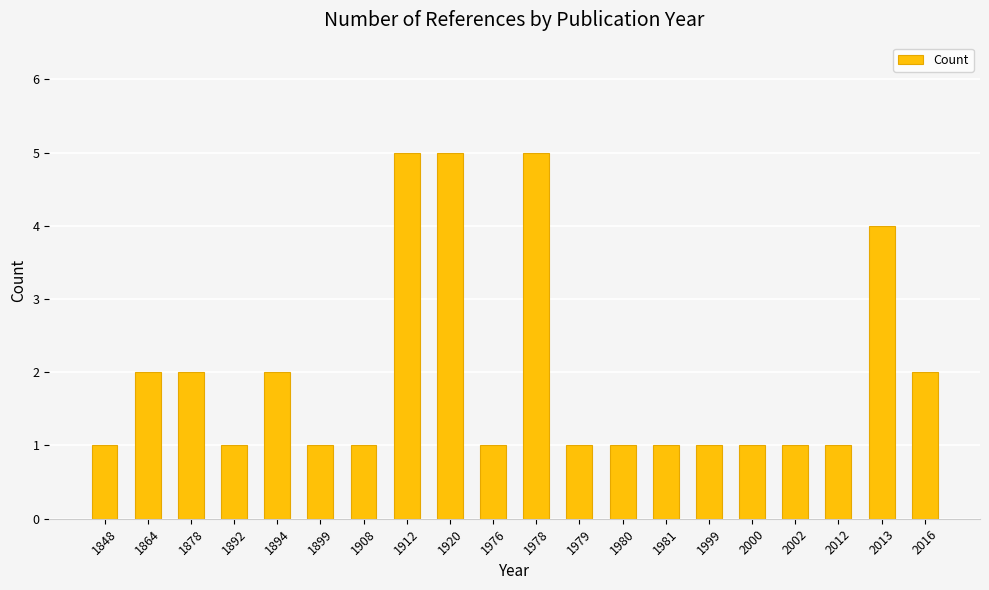

Reading left to right, list all the values displayed in this chart.

1848=1	1864=2	1878=2	1892=1	1894=2	1899=1	1908=1	1912=5	1920=5	1976=1	1978=5	1979=1	1980=1	1981=1	1999=1	2000=1	2002=1	2012=1	2013=4	2016=2